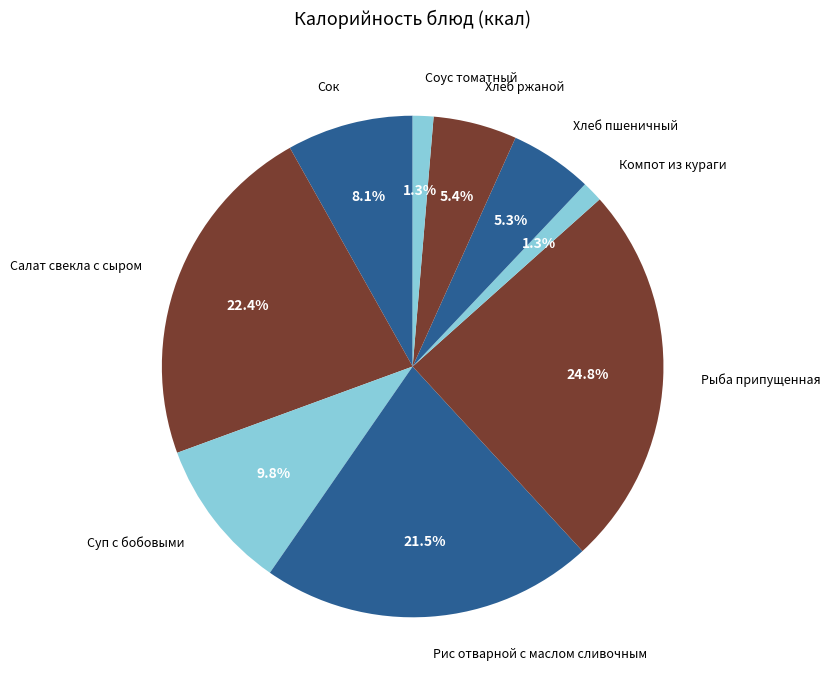

Count the number of slices in the pie.

9